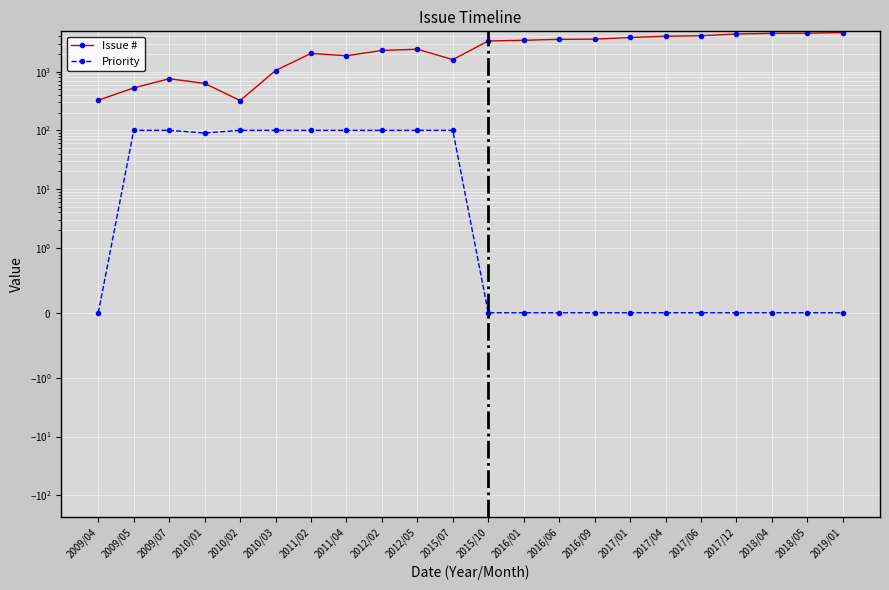

True or false: Issue # and Priority intersect in this chart.

False